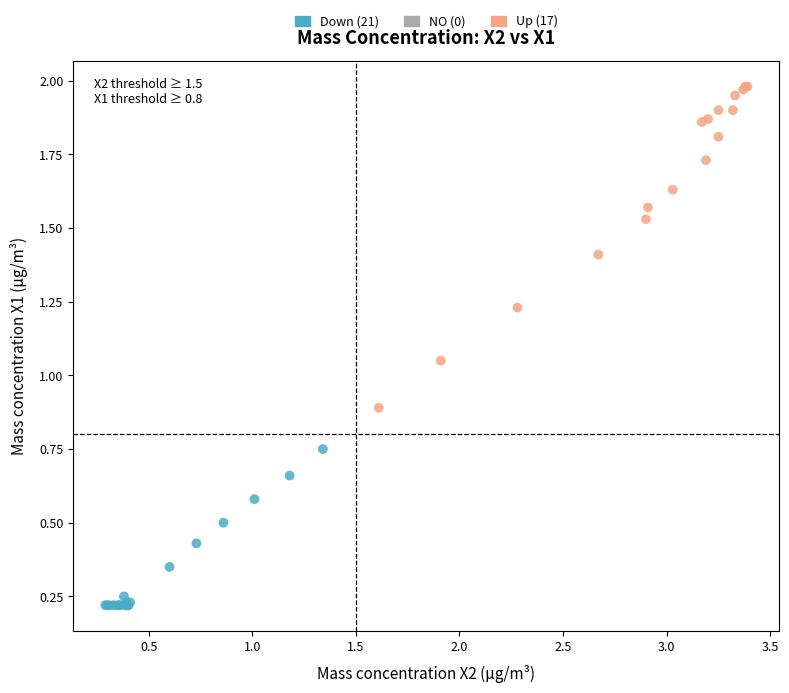

Which series reaches the minimum Y coordinate?

Down (21)